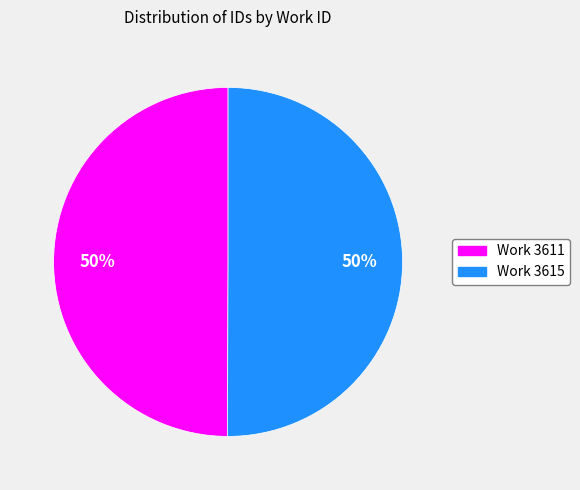

To the nearest percent, what is the average slice percentage?

50%